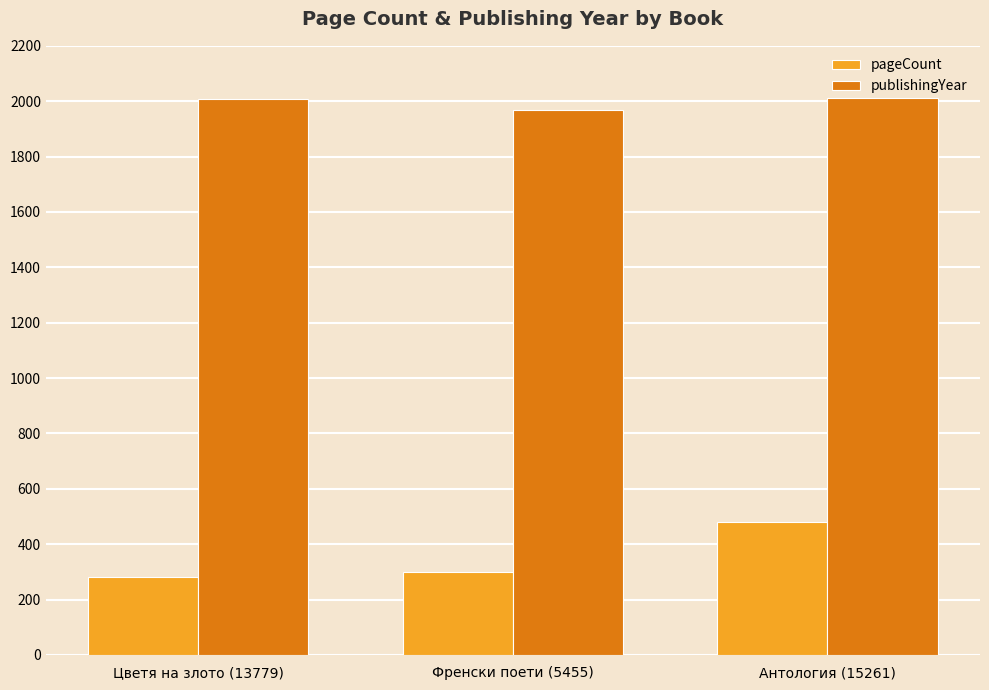

How many data points does each series have?

3